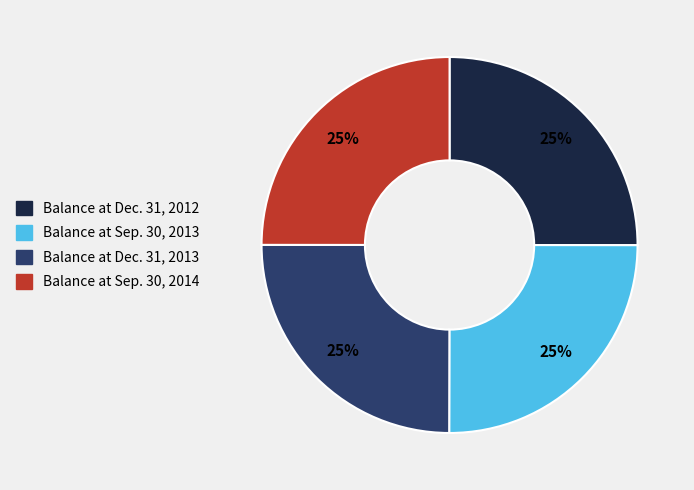

How many slices are in this pie chart?

4